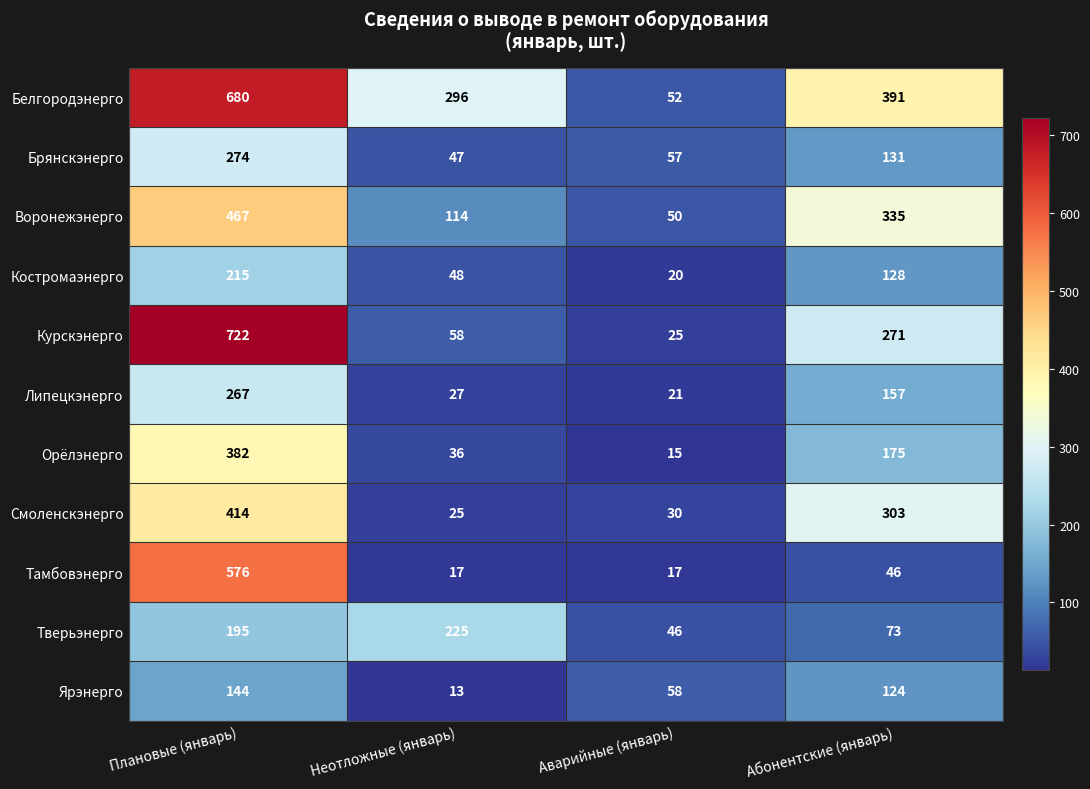

What is the minimum value shown in the chart?

13